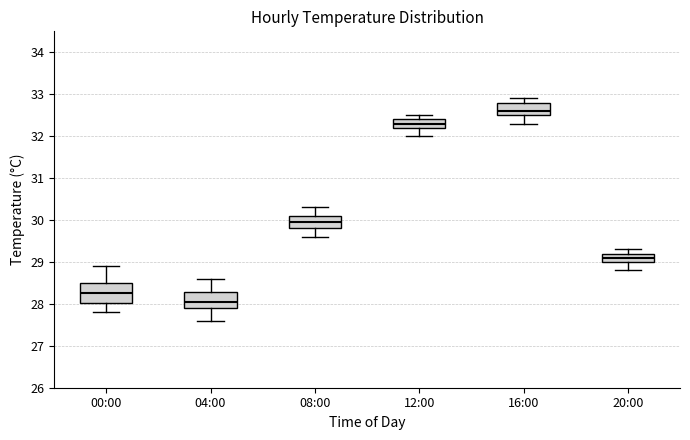

Where does the median line of the box for 12:00 sit on the y-axis? The values are not printed on the chart, so give them approximately, as read against the axis.

32.3